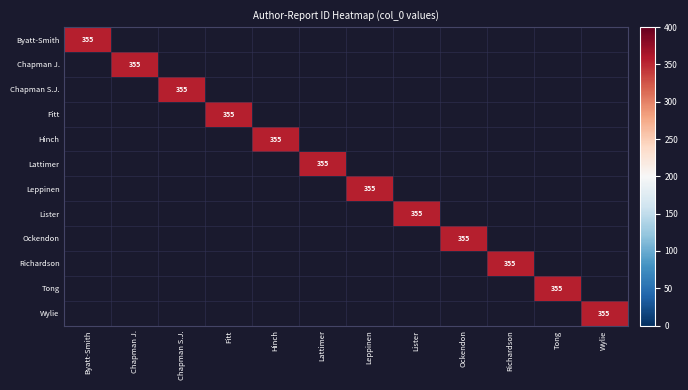

At which category does the chart reach its peak across all series?

Byatt-Smith